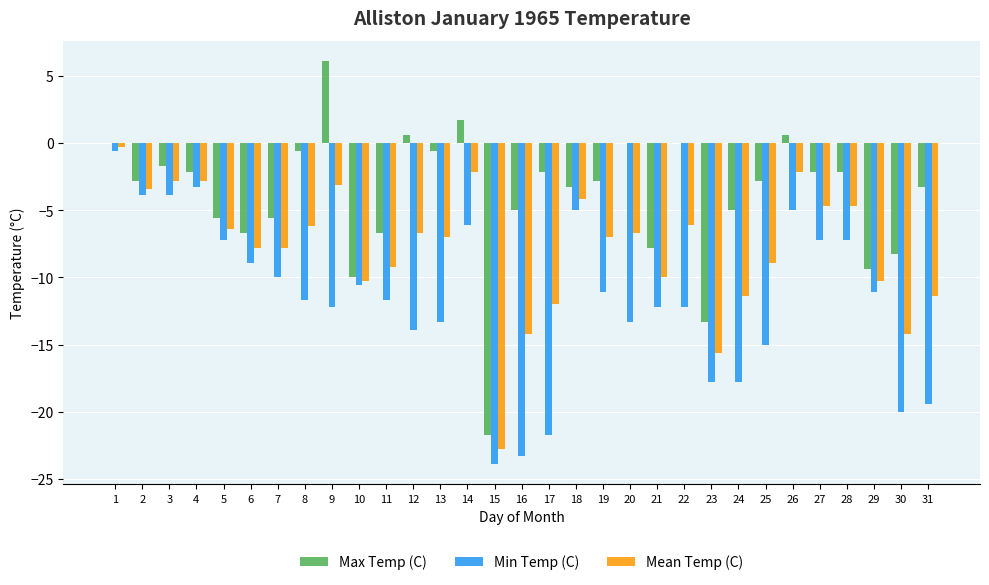

How many series are shown in this chart?

3